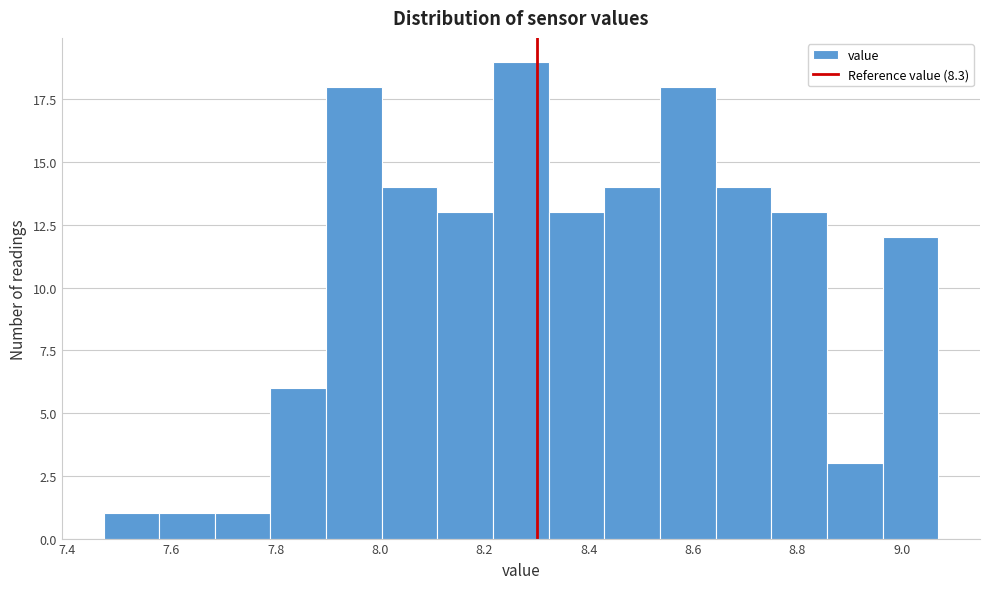

What is the height of the bar covering 8.76 to 8.86 on the x-axis? Neither the bar edges nor the heights are printed on the chart, so give them approximately, as read against the axes.

13